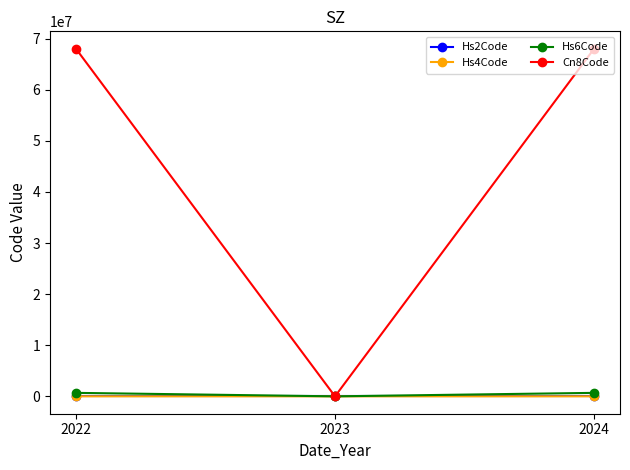

What is the value of the Hs6Code point at the 3rd from the left?

680421